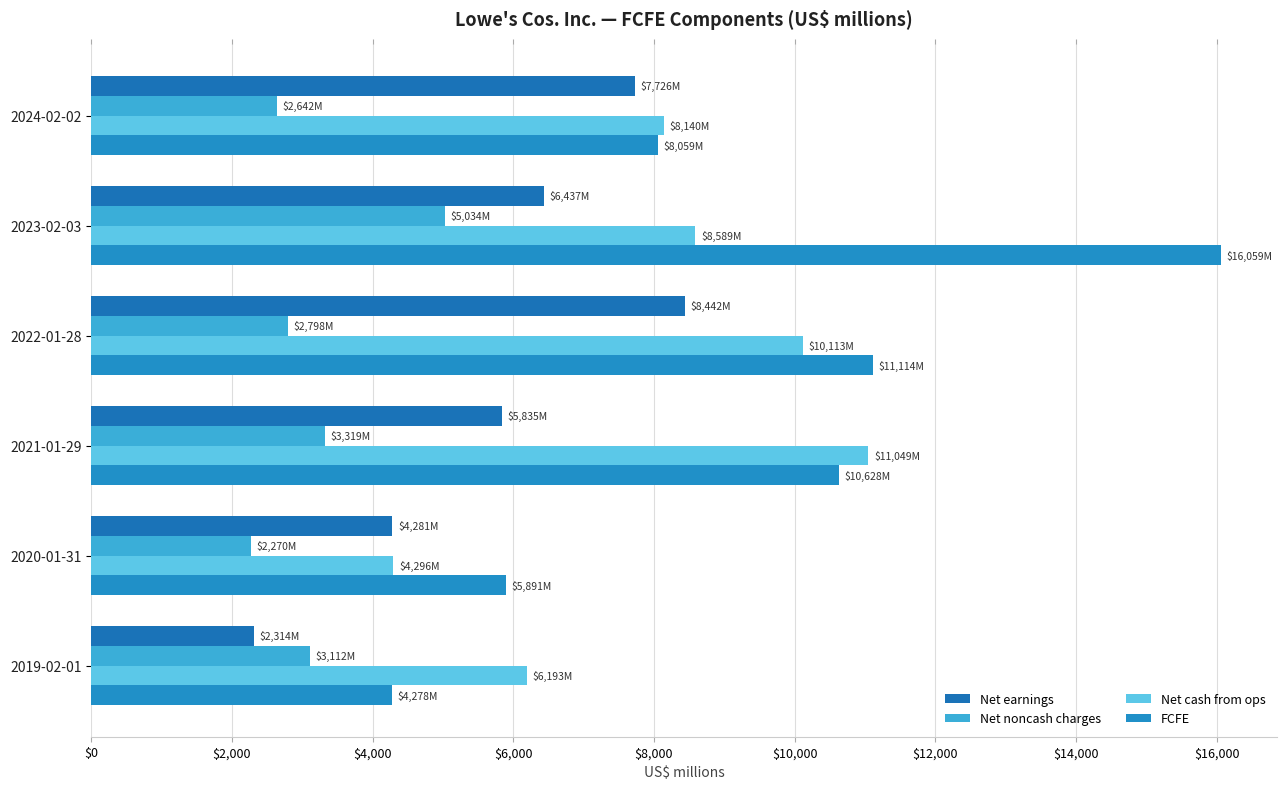

What is the minimum value shown in the chart?

2270